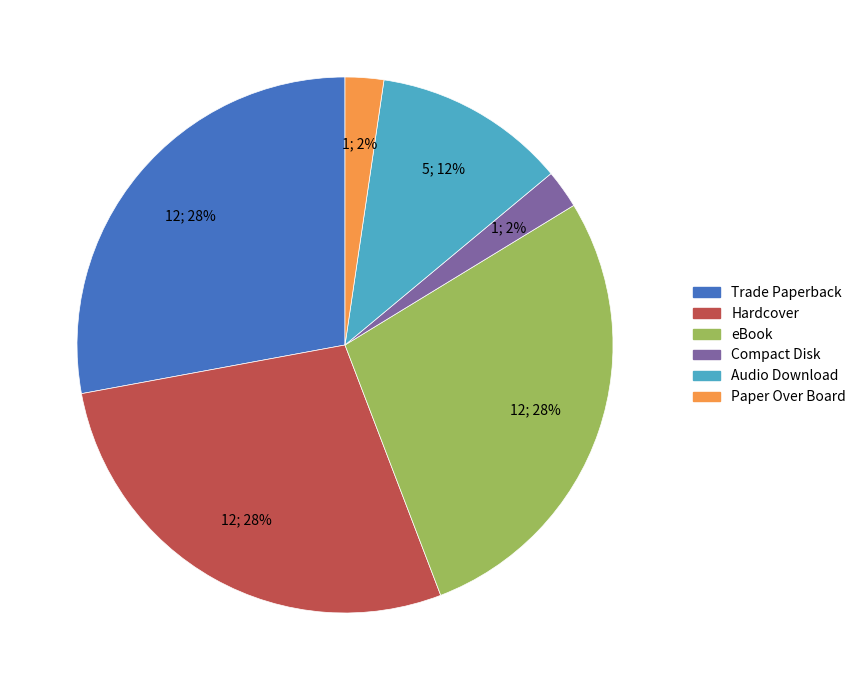

To the nearest percent, what percentage of the pie is Audio Download?

12%